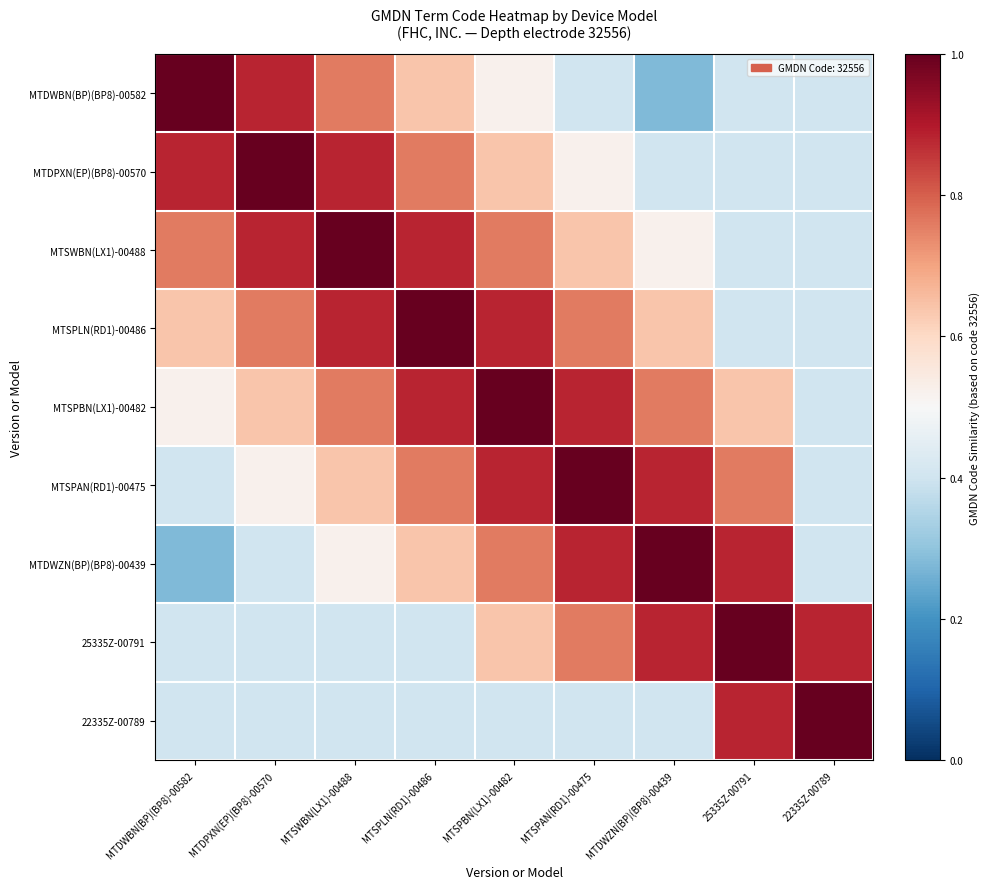

Reading right to left, what are all the values shown in this chart?

MTDWBN(BP)(BP8)-00582: 22335Z-00789=0.4	25335Z-00791=0.4	MTDWZN(BP)(BP8)-00439=0.3	MTSPAN(RD1)-00475=0.4	MTSPBN(LX1)-00482=0.5	MTSPLN(RD1)-00486=0.6	MTSWBN(LX1)-00488=0.8	MTDPXN(EP)(BP8)-00570=0.9	MTDWBN(BP)(BP8)-00582=1.0
MTDPXN(EP)(BP8)-00570: 22335Z-00789=0.4	25335Z-00791=0.4	MTDWZN(BP)(BP8)-00439=0.4	MTSPAN(RD1)-00475=0.5	MTSPBN(LX1)-00482=0.6	MTSPLN(RD1)-00486=0.8	MTSWBN(LX1)-00488=0.9	MTDPXN(EP)(BP8)-00570=1.0	MTDWBN(BP)(BP8)-00582=0.9
MTSWBN(LX1)-00488: 22335Z-00789=0.4	25335Z-00791=0.4	MTDWZN(BP)(BP8)-00439=0.5	MTSPAN(RD1)-00475=0.6	MTSPBN(LX1)-00482=0.8	MTSPLN(RD1)-00486=0.9	MTSWBN(LX1)-00488=1.0	MTDPXN(EP)(BP8)-00570=0.9	MTDWBN(BP)(BP8)-00582=0.8
MTSPLN(RD1)-00486: 22335Z-00789=0.4	25335Z-00791=0.4	MTDWZN(BP)(BP8)-00439=0.6	MTSPAN(RD1)-00475=0.8	MTSPBN(LX1)-00482=0.9	MTSPLN(RD1)-00486=1.0	MTSWBN(LX1)-00488=0.9	MTDPXN(EP)(BP8)-00570=0.8	MTDWBN(BP)(BP8)-00582=0.6
MTSPBN(LX1)-00482: 22335Z-00789=0.4	25335Z-00791=0.6	MTDWZN(BP)(BP8)-00439=0.8	MTSPAN(RD1)-00475=0.9	MTSPBN(LX1)-00482=1.0	MTSPLN(RD1)-00486=0.9	MTSWBN(LX1)-00488=0.8	MTDPXN(EP)(BP8)-00570=0.6	MTDWBN(BP)(BP8)-00582=0.5
MTSPAN(RD1)-00475: 22335Z-00789=0.4	25335Z-00791=0.8	MTDWZN(BP)(BP8)-00439=0.9	MTSPAN(RD1)-00475=1.0	MTSPBN(LX1)-00482=0.9	MTSPLN(RD1)-00486=0.8	MTSWBN(LX1)-00488=0.6	MTDPXN(EP)(BP8)-00570=0.5	MTDWBN(BP)(BP8)-00582=0.4
MTDWZN(BP)(BP8)-00439: 22335Z-00789=0.4	25335Z-00791=0.9	MTDWZN(BP)(BP8)-00439=1.0	MTSPAN(RD1)-00475=0.9	MTSPBN(LX1)-00482=0.8	MTSPLN(RD1)-00486=0.6	MTSWBN(LX1)-00488=0.5	MTDPXN(EP)(BP8)-00570=0.4	MTDWBN(BP)(BP8)-00582=0.3
25335Z-00791: 22335Z-00789=0.9	25335Z-00791=1.0	MTDWZN(BP)(BP8)-00439=0.9	MTSPAN(RD1)-00475=0.8	MTSPBN(LX1)-00482=0.6	MTSPLN(RD1)-00486=0.4	MTSWBN(LX1)-00488=0.4	MTDPXN(EP)(BP8)-00570=0.4	MTDWBN(BP)(BP8)-00582=0.4
22335Z-00789: 22335Z-00789=1.0	25335Z-00791=0.9	MTDWZN(BP)(BP8)-00439=0.4	MTSPAN(RD1)-00475=0.4	MTSPBN(LX1)-00482=0.4	MTSPLN(RD1)-00486=0.4	MTSWBN(LX1)-00488=0.4	MTDPXN(EP)(BP8)-00570=0.4	MTDWBN(BP)(BP8)-00582=0.4